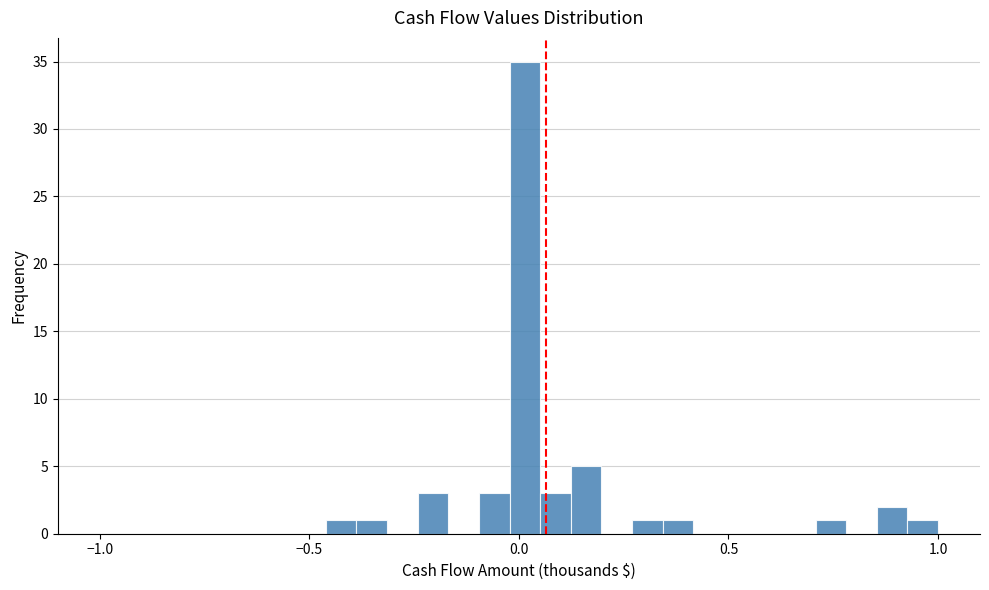

Around what value on the x-axis is the tallest bar? Give the approximate position of its centre, as read against the axis.

0.00